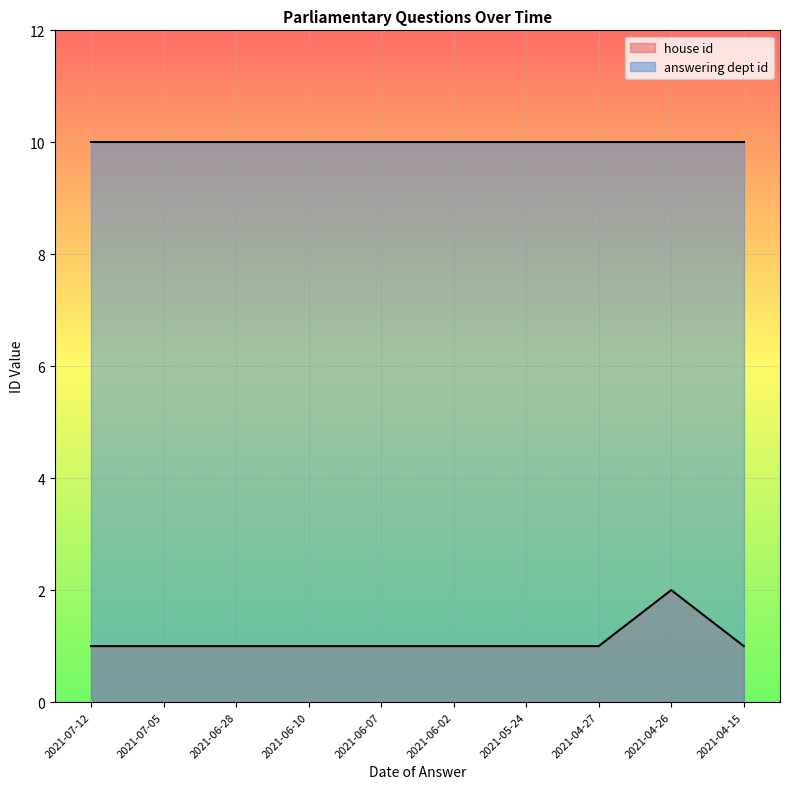

Is it true that the value at 2021-04-26 is 1?

False